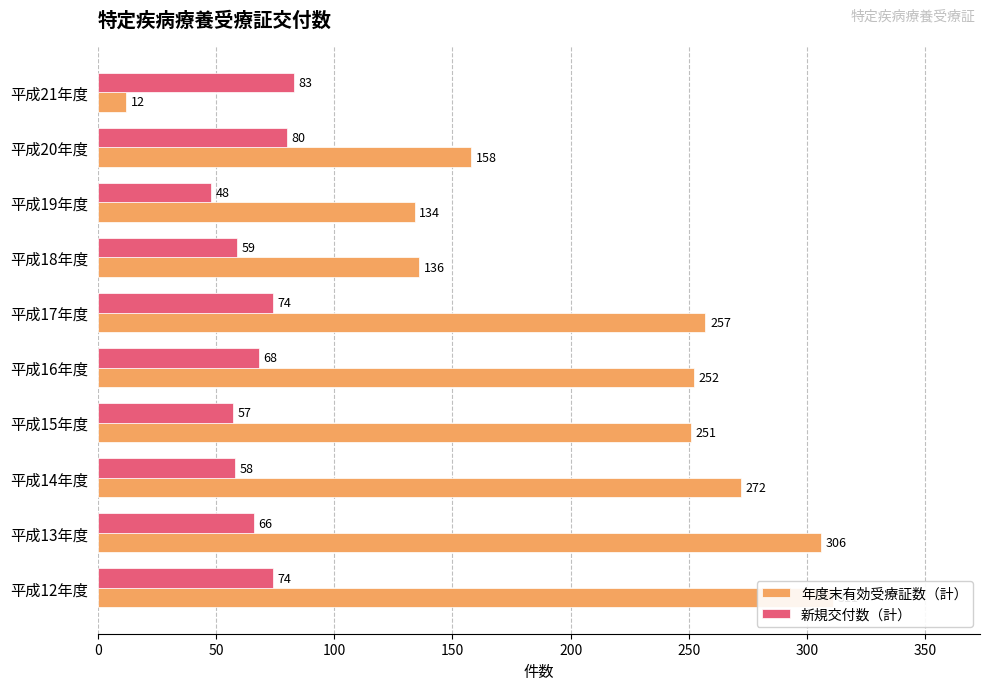

Rank the series at 平成16年度 from lowest to highest value.

新規交付数（計）, 年度末有効受療証数（計）